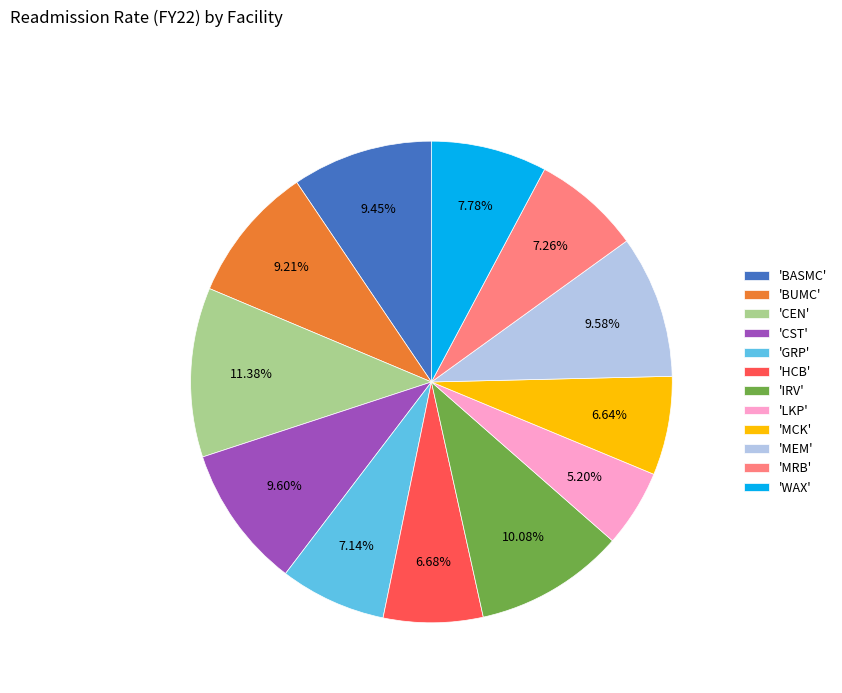

Count the number of slices in the pie.

12